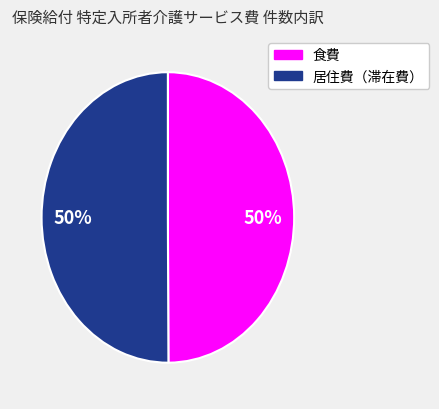

Approximately how many times larger is the value at 居住費（滞在費） compared to 食費?

1.0